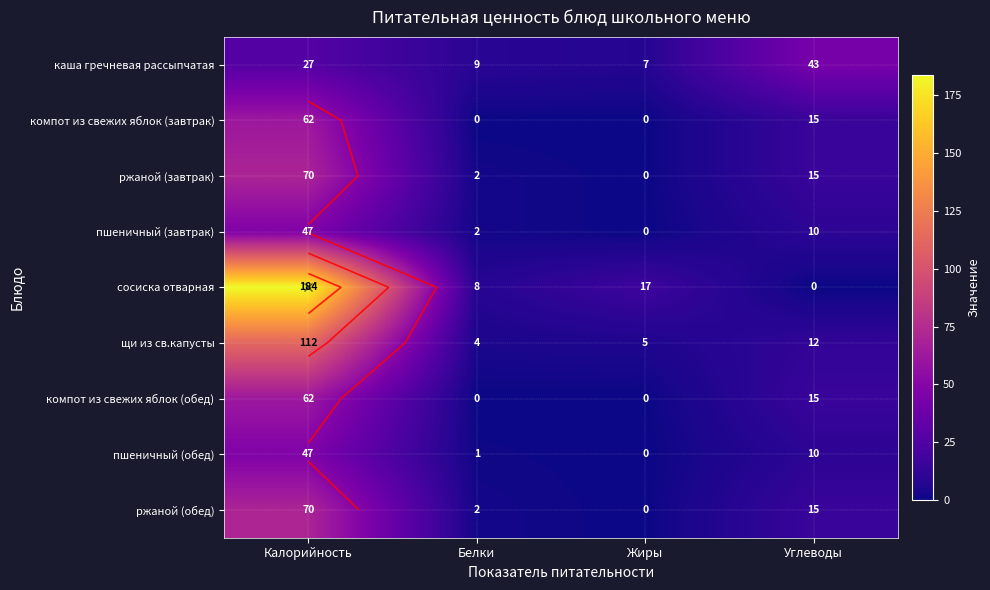

Where does the пшеничный (обед) series first go above 10?

Калорийность